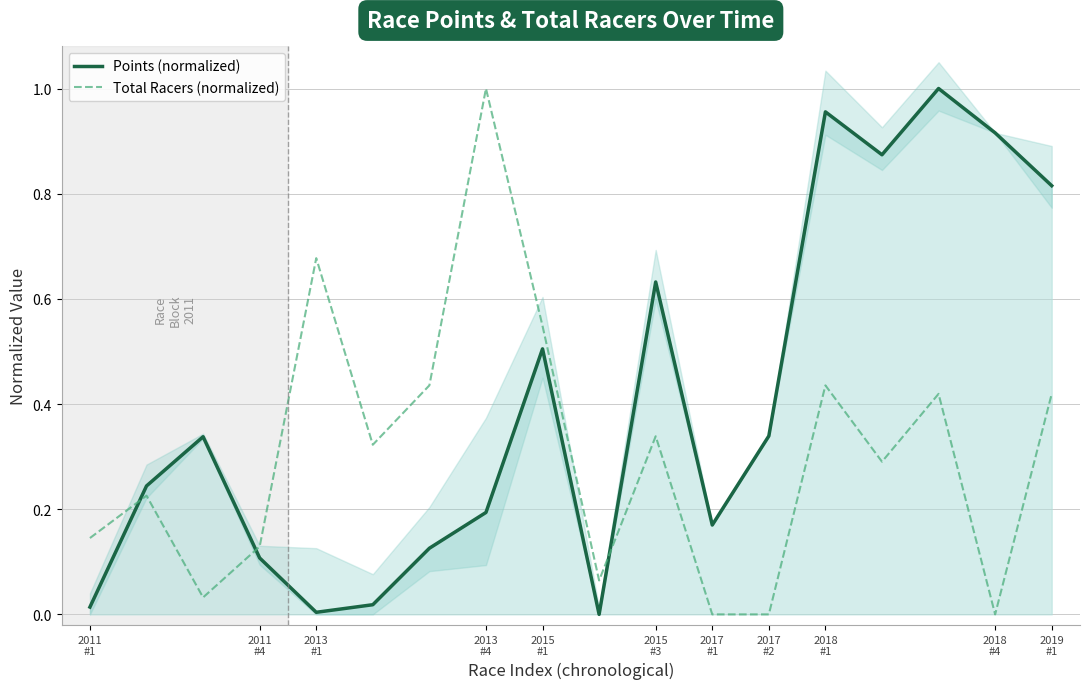

Which series has the largest range (max minus min)?

Points (normalized)